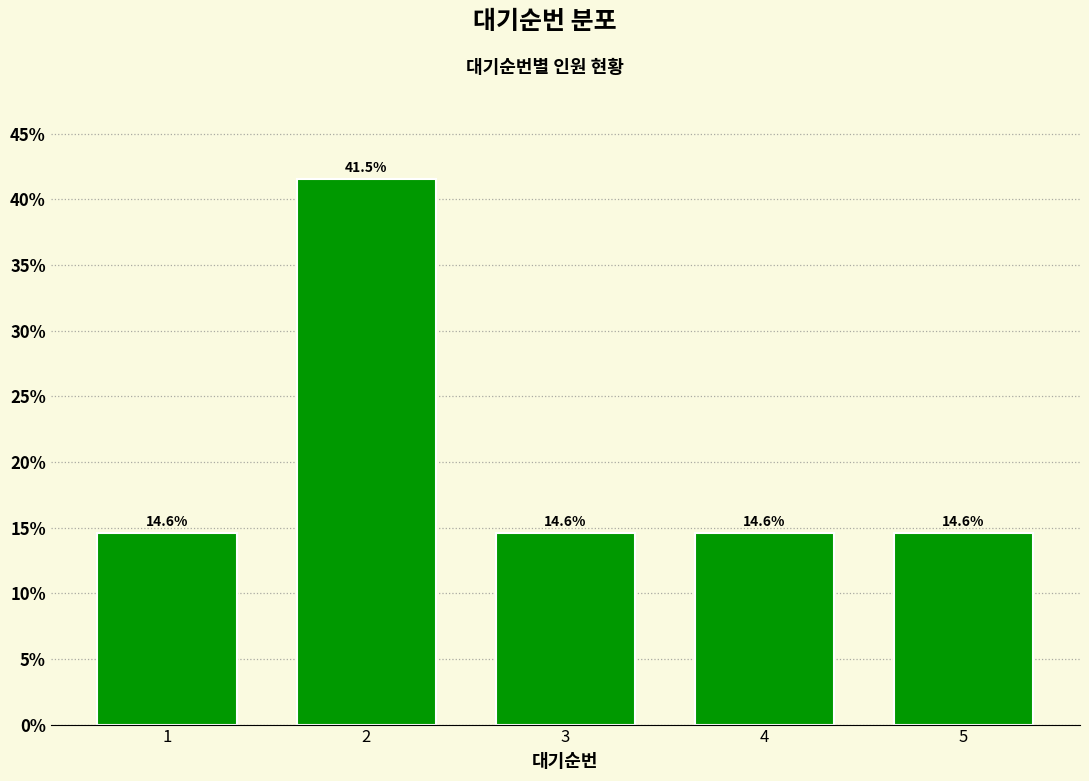

Reading right to left, extract all data points from this chart.

5=14.6	4=14.6	3=14.6	2=41.5	1=14.6